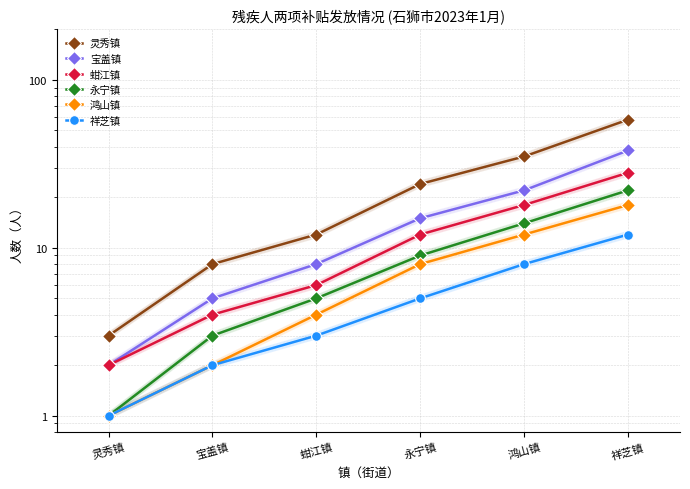

What is the total value across all series at 永宁镇?

73